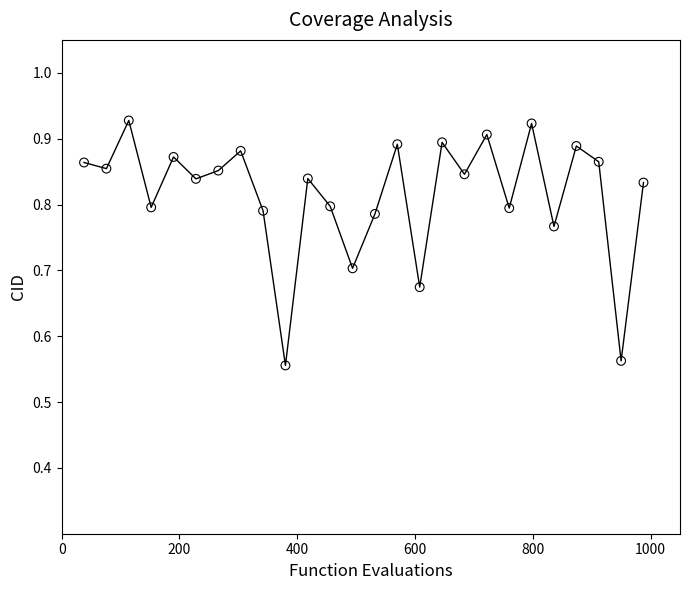

What is the range of Y values (max minus min)?

0.4